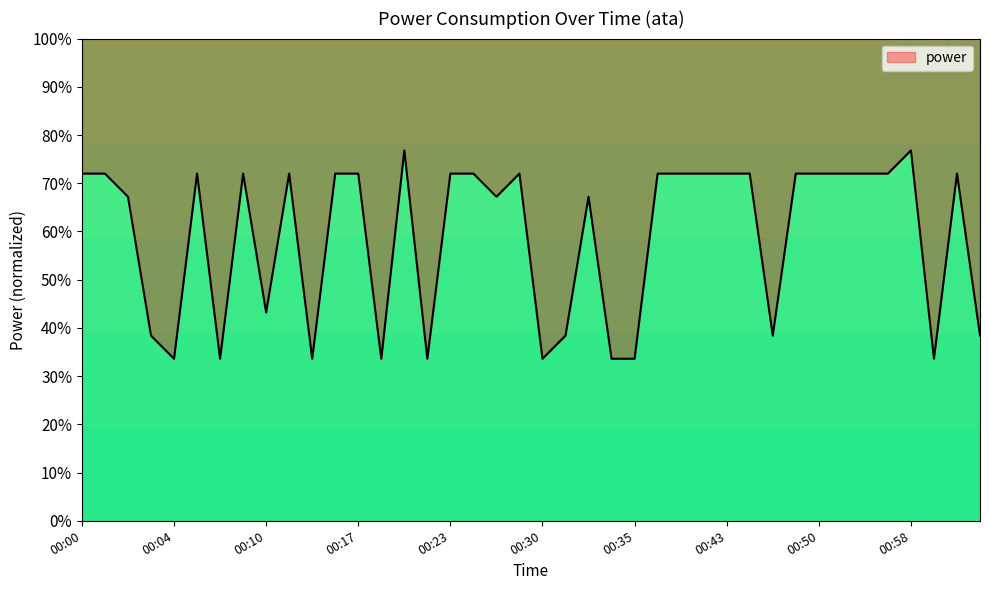

What is the label of the 1st point from the right?

01:02